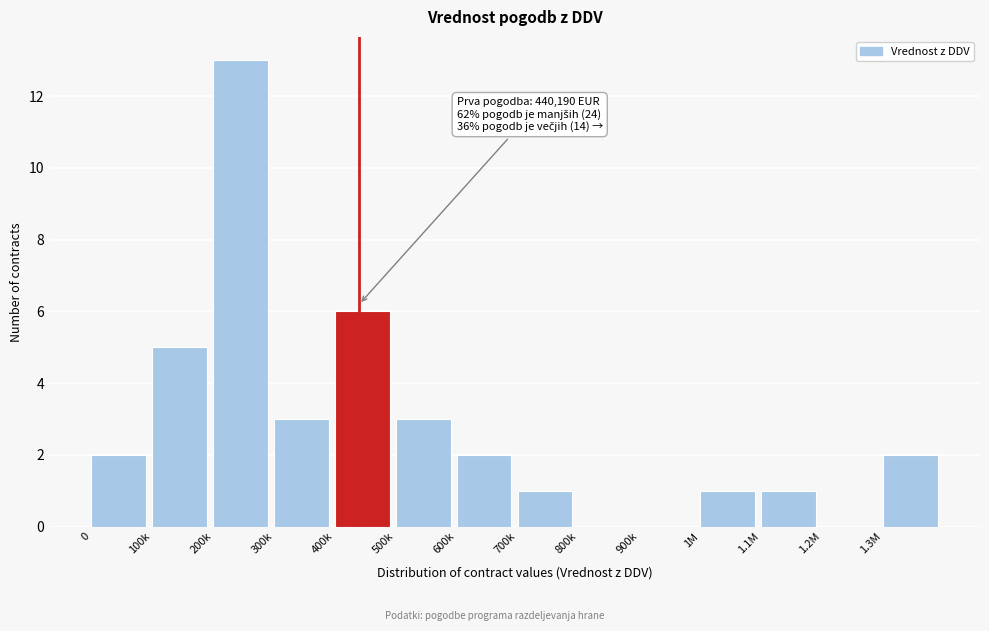

Reading left to right, transcribe all the data shown in this chart.

0=2	100k=5	200k=13	300k=3	400k=6	500k=3	600k=2	700k=1	800k=0	900k=0	1M=1	1.1M=1	1.2M=0	1.3M=2